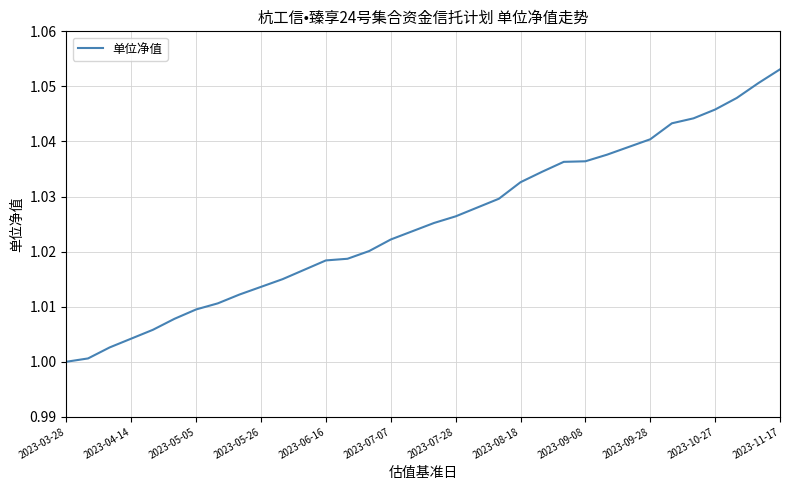

At which label is the value closest to 1?

2023-03-28